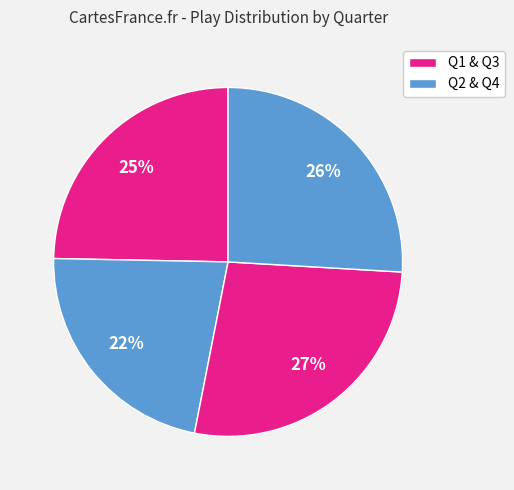

Which category has the biggest portion of the pie?

Q3